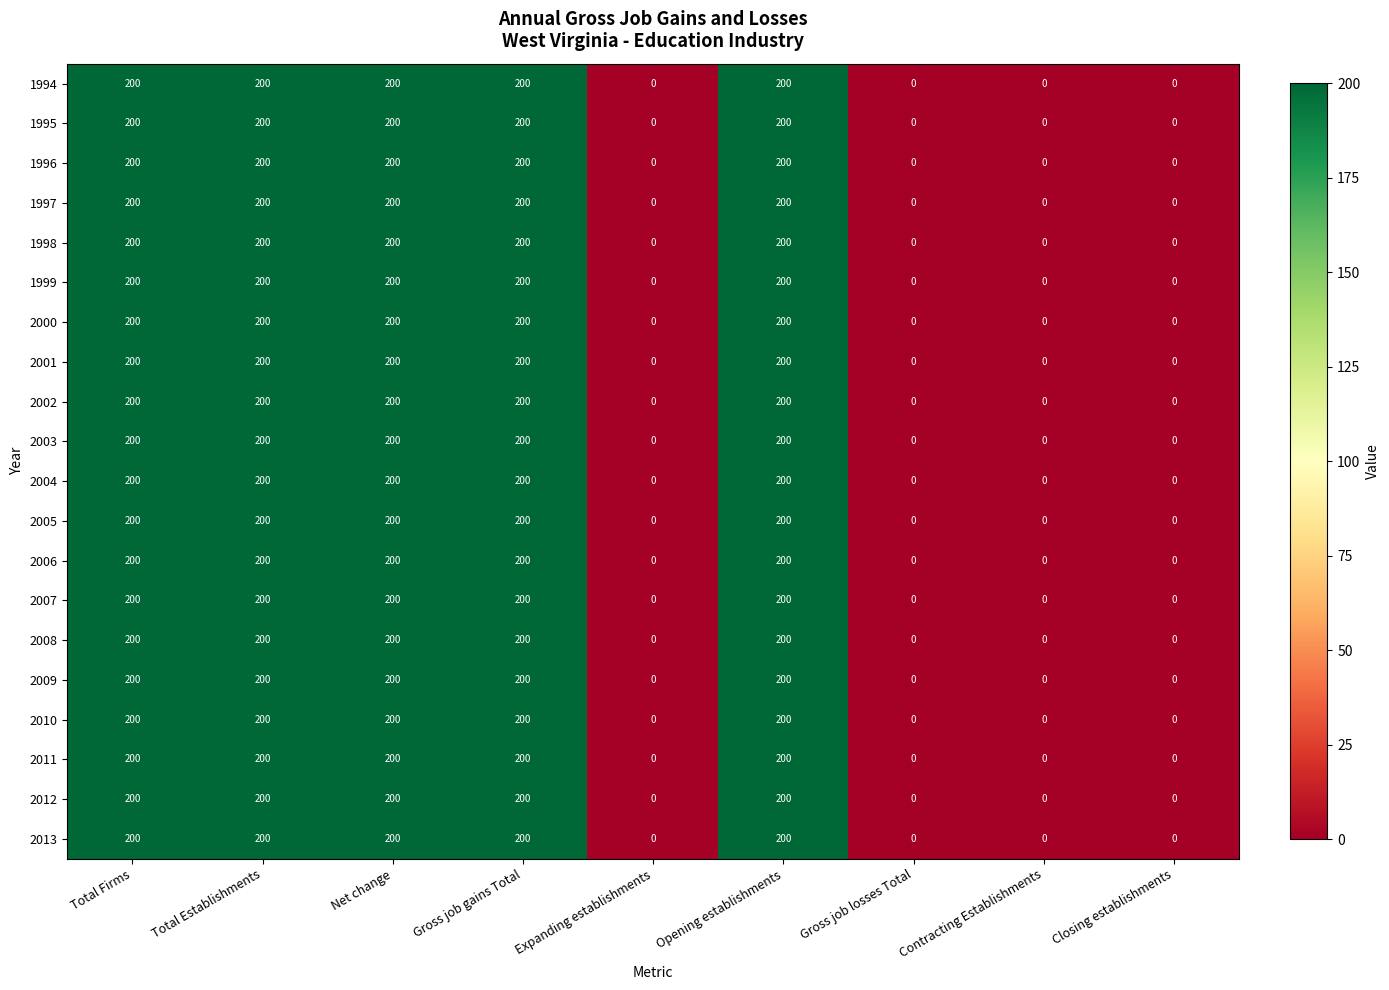

How many series are shown in this chart?

20